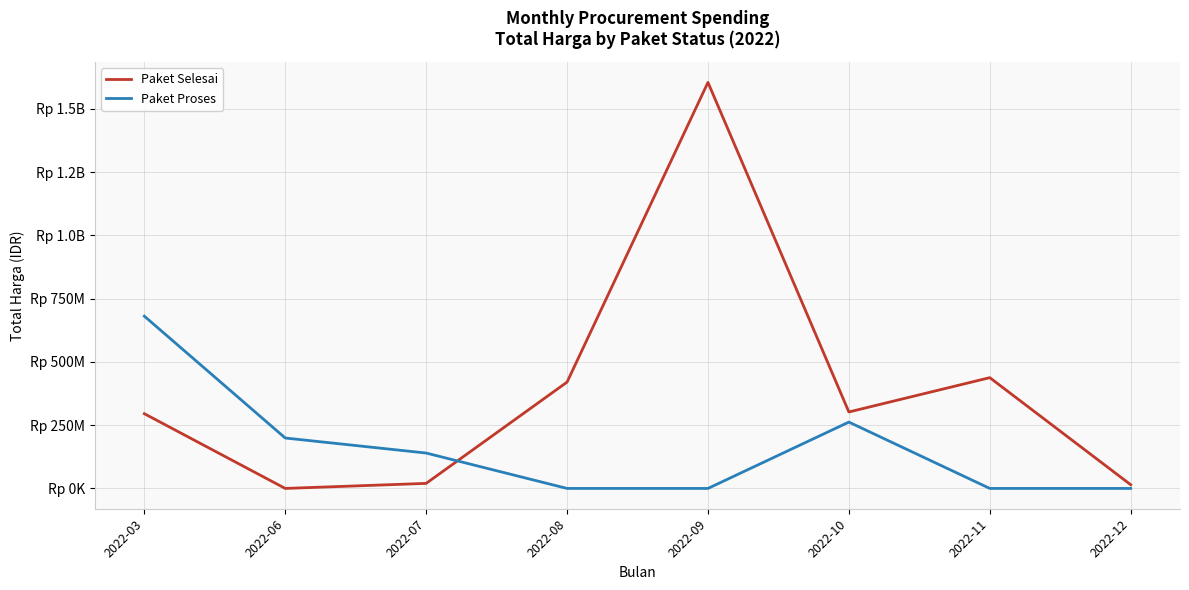

At which category is the sum across all series the highest?

2022-09